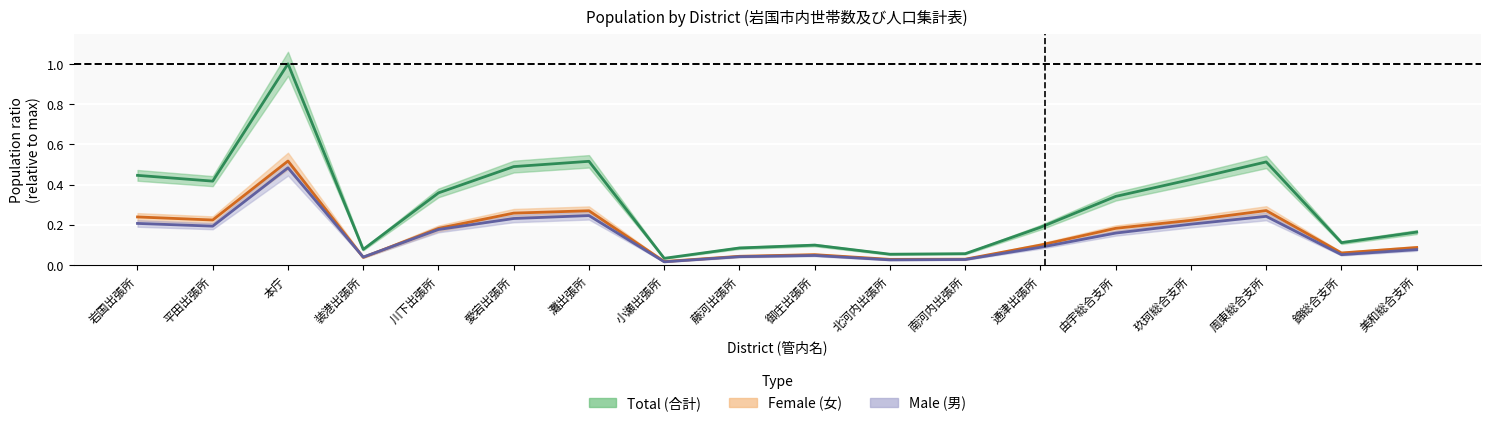

Reading right to left, what are all the values shown in this chart?

Male (男): 美和総合支所=0.1	錦総合支所=0.1	周東総合支所=0.2	玖珂総合支所=0.2	由宇総合支所=0.2	通津出張所=0.1	南河内出張所=0.0	北河内出張所=0.0	御庄出張所=0.0	藤河出張所=0.0	小瀬出張所=0.0	灘出張所=0.2	愛宕出張所=0.2	川下出張所=0.2	装港出張所=0.0	本庁=0.5	平田出張所=0.2	岩国出張所=0.2
Female (女): 美和総合支所=0.1	錦総合支所=0.1	周東総合支所=0.3	玖珂総合支所=0.2	由宇総合支所=0.2	通津出張所=0.1	南河内出張所=0.0	北河内出張所=0.0	御庄出張所=0.1	藤河出張所=0.0	小瀬出張所=0.0	灘出張所=0.3	愛宕出張所=0.3	川下出張所=0.2	装港出張所=0.0	本庁=0.5	平田出張所=0.2	岩国出張所=0.2
Total (合計): 美和総合支所=0.2	錦総合支所=0.1	周東総合支所=0.5	玖珂総合支所=0.4	由宇総合支所=0.3	通津出張所=0.2	南河内出張所=0.1	北河内出張所=0.1	御庄出張所=0.1	藤河出張所=0.1	小瀬出張所=0.0	灘出張所=0.5	愛宕出張所=0.5	川下出張所=0.4	装港出張所=0.1	本庁=1.0	平田出張所=0.4	岩国出張所=0.4